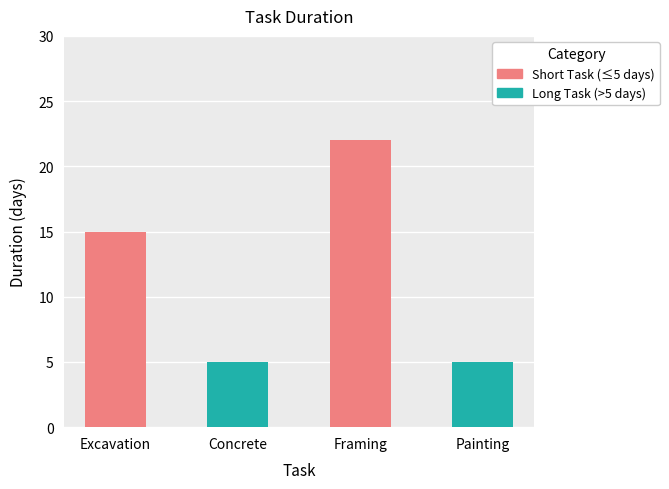

What is the ratio of the value at Concrete to the value at Excavation?

0.3